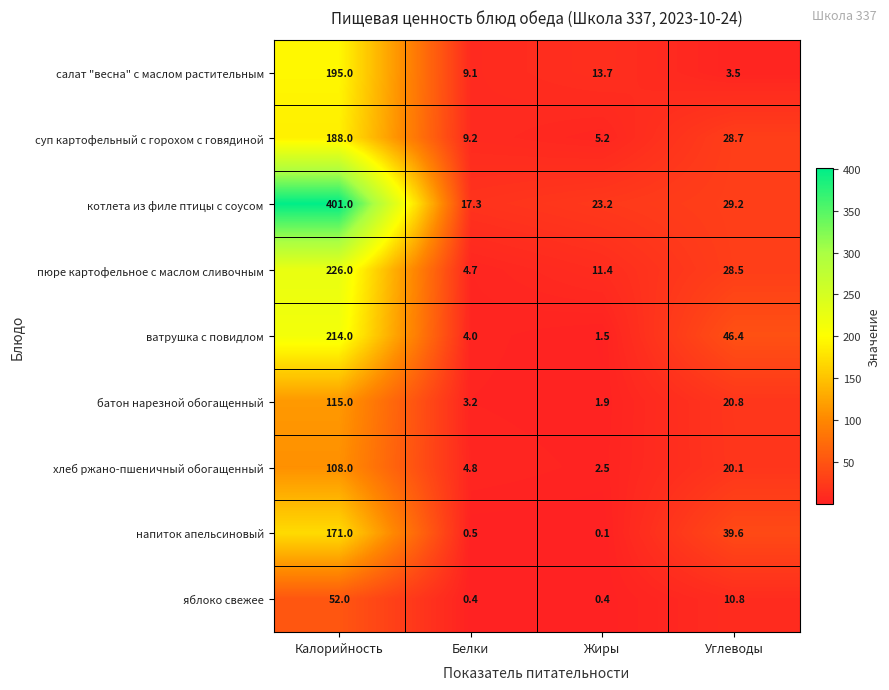

What is the greatest value displayed?

401.0